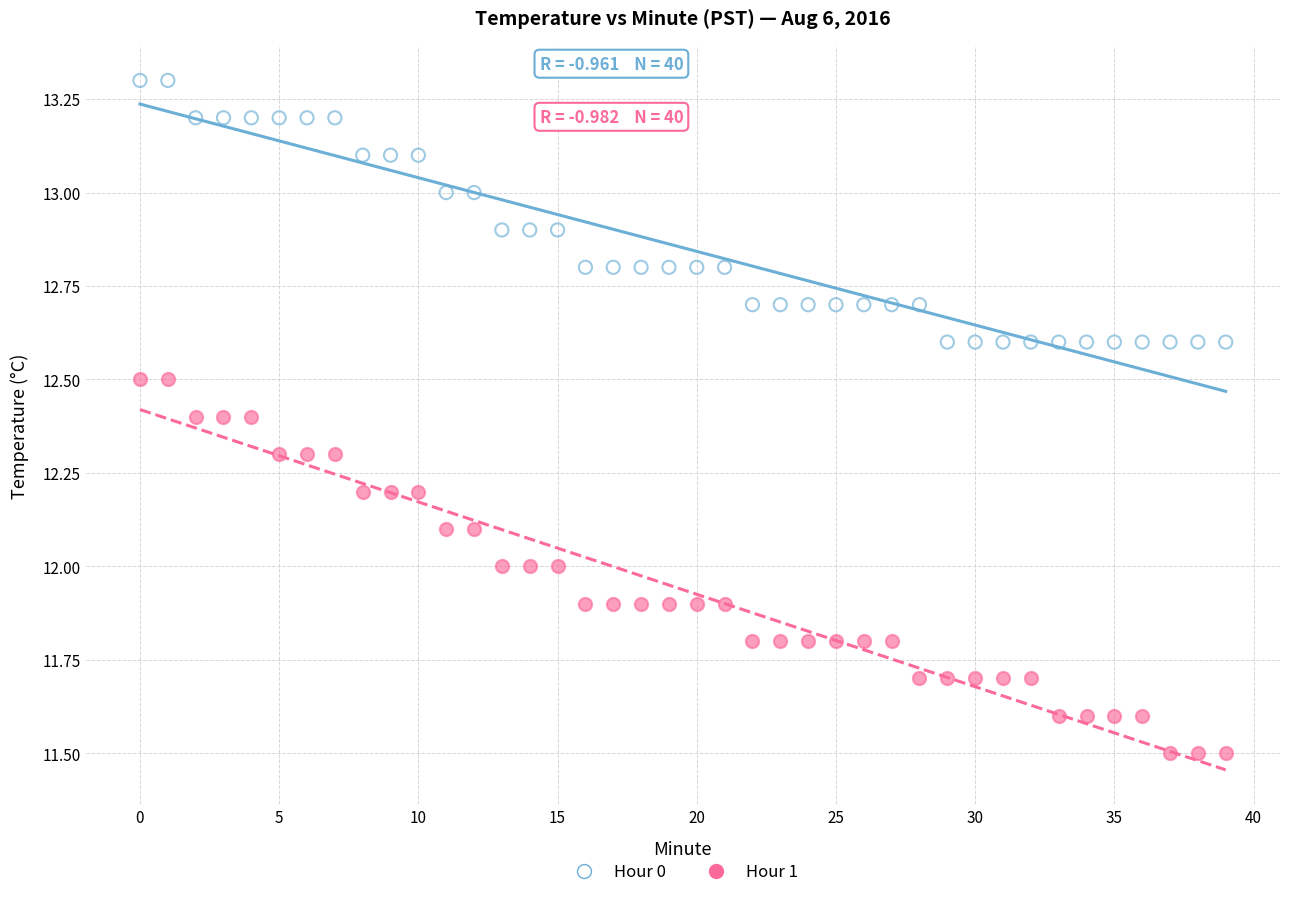

Which series has the largest Y range (max minus min)?

Hour 1